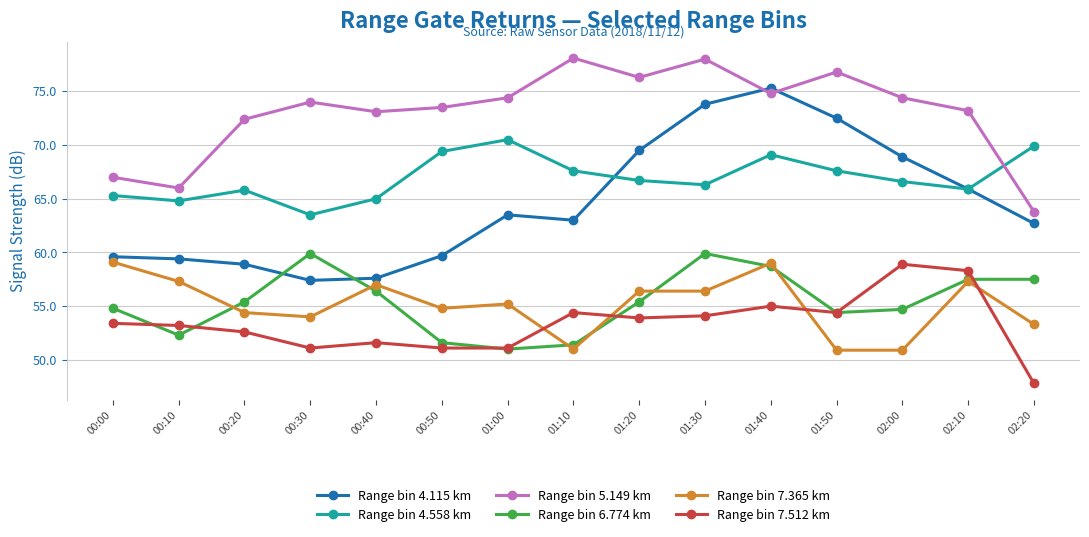

Where does the Range bin 6.774 km series first go above 55?

00:20